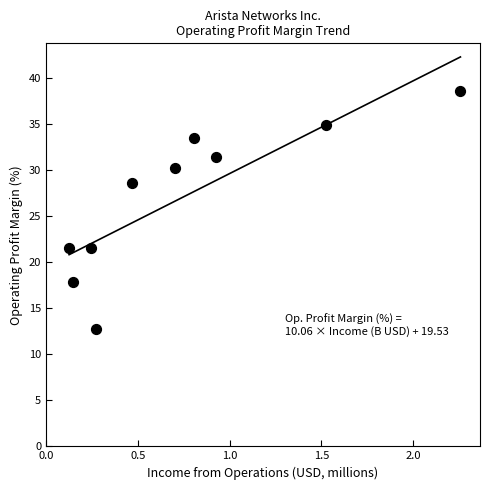

What is the average Y value?

27.1